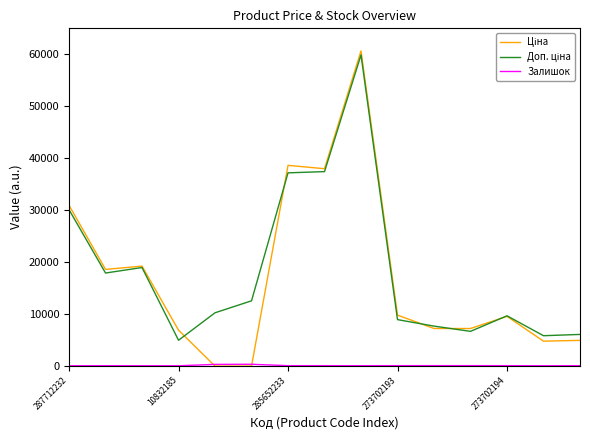

What is the maximum value shown in the chart?

60649.1